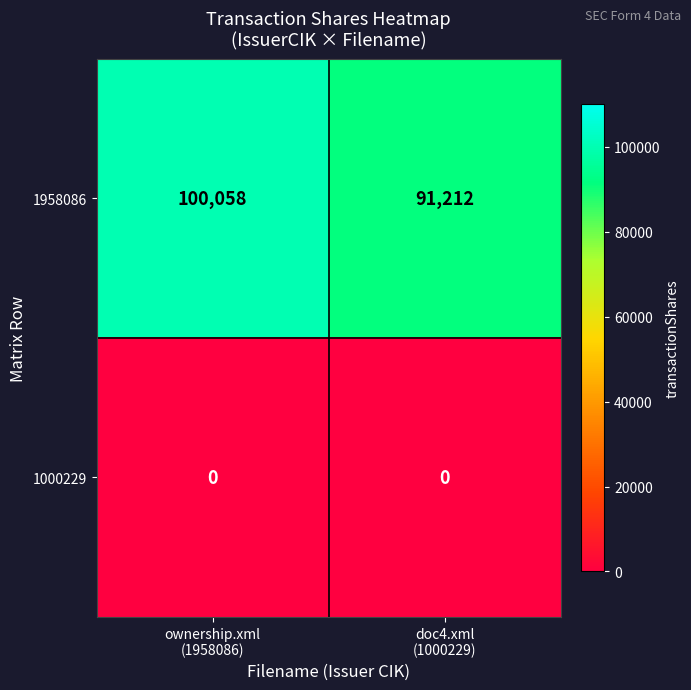

Which series has the largest total across all categories?

1958086